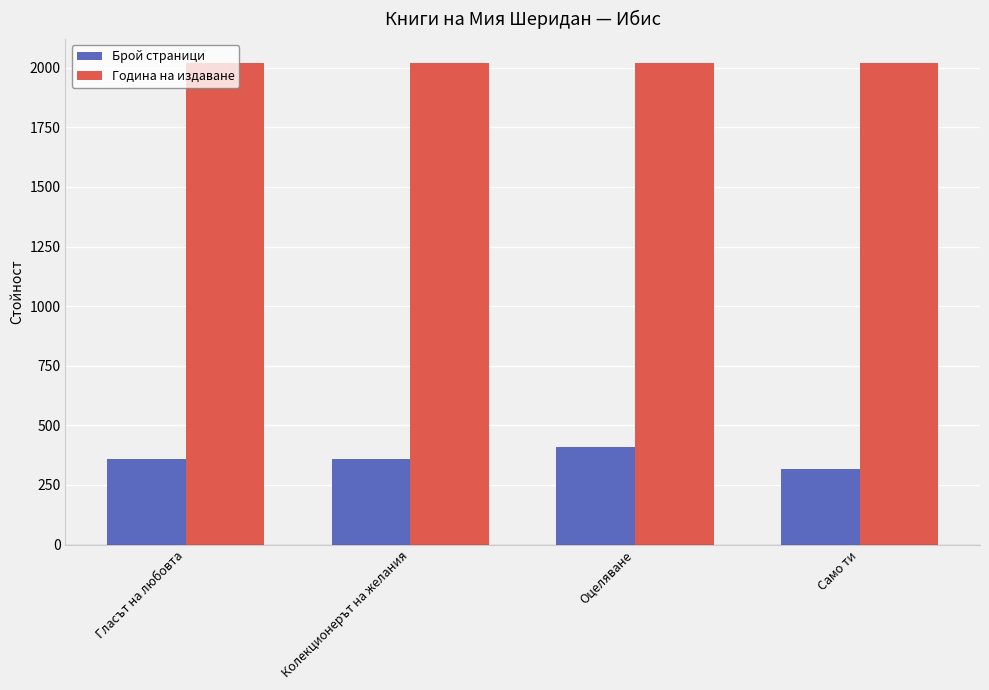

True or false: Брой страници has a value of 360 at Колекционерът на желания.

True